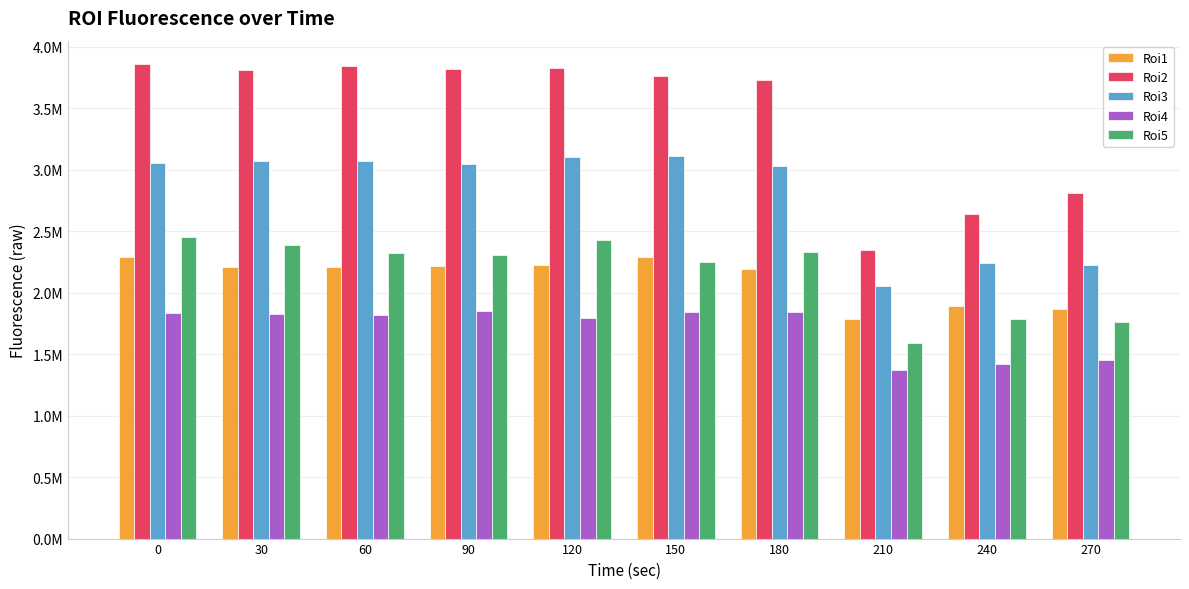

Rank the categories by Roi2 value from lowest to highest.

210, 240, 270, 180, 150, 30, 90, 120, 60, 0